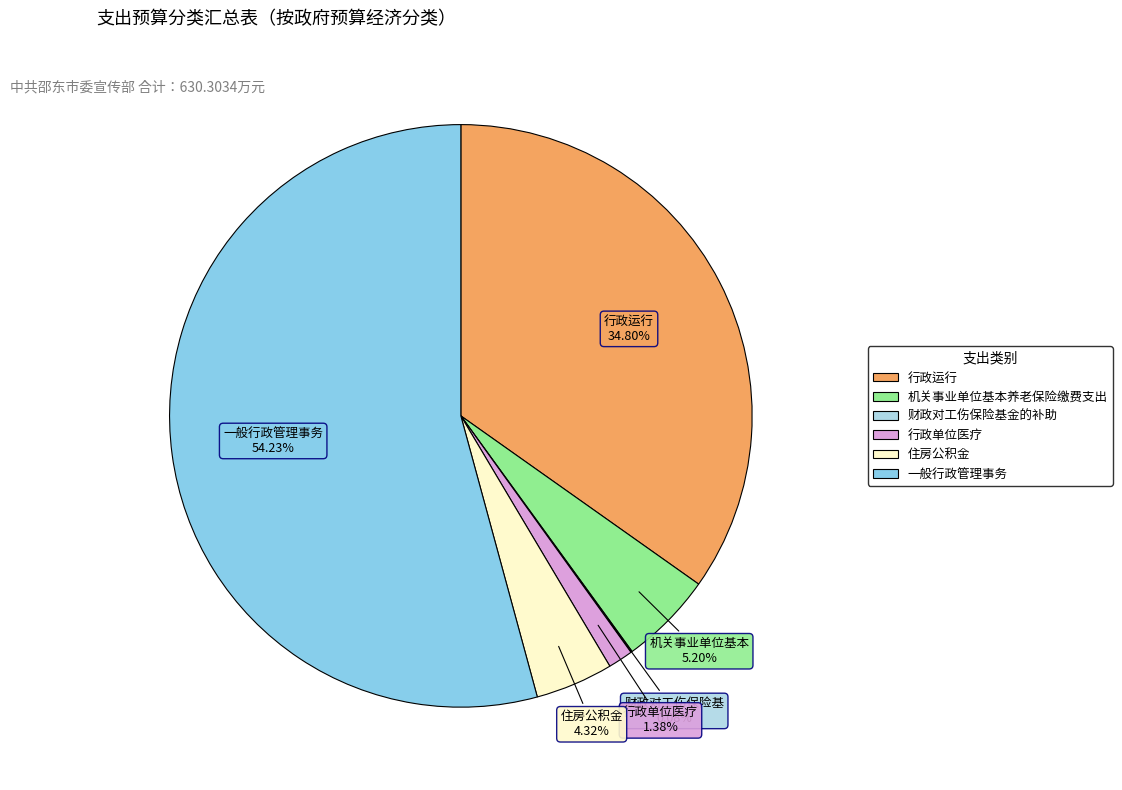

How much of the chart is everything except 机关事业单位基本养老保险缴费支出?

94.8%